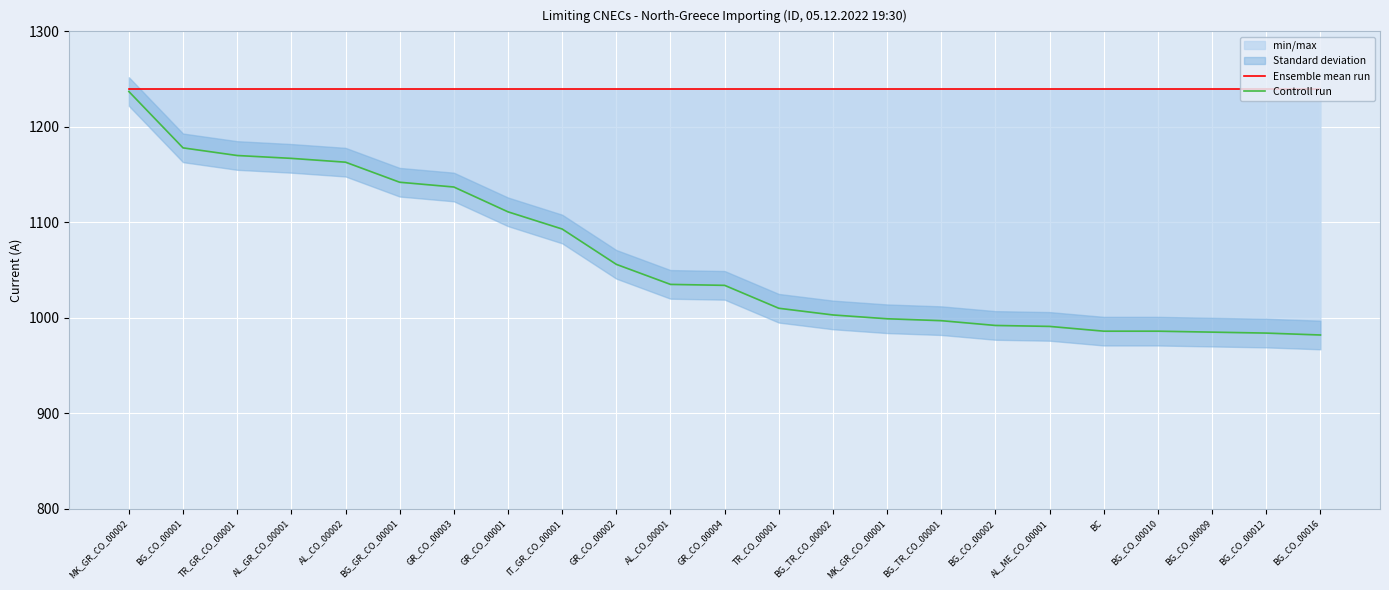

What is the sum of all Controll run values?

24438